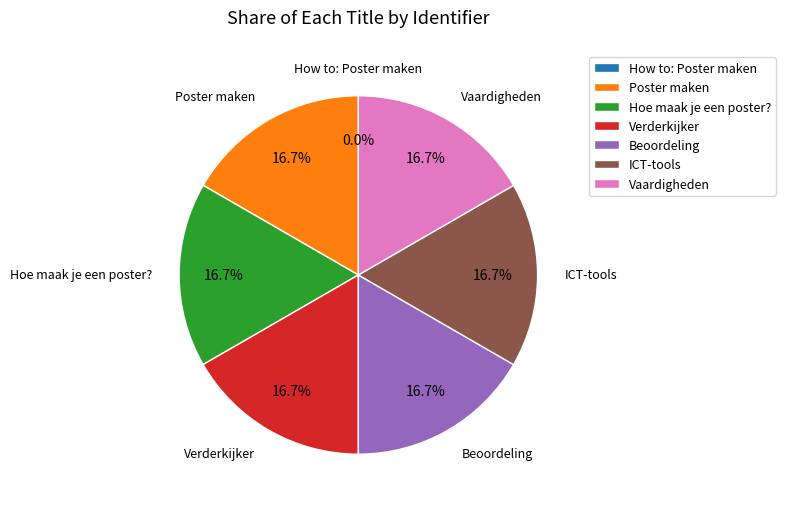

What percentage is NOT represented by Vaardigheden?

83.3%